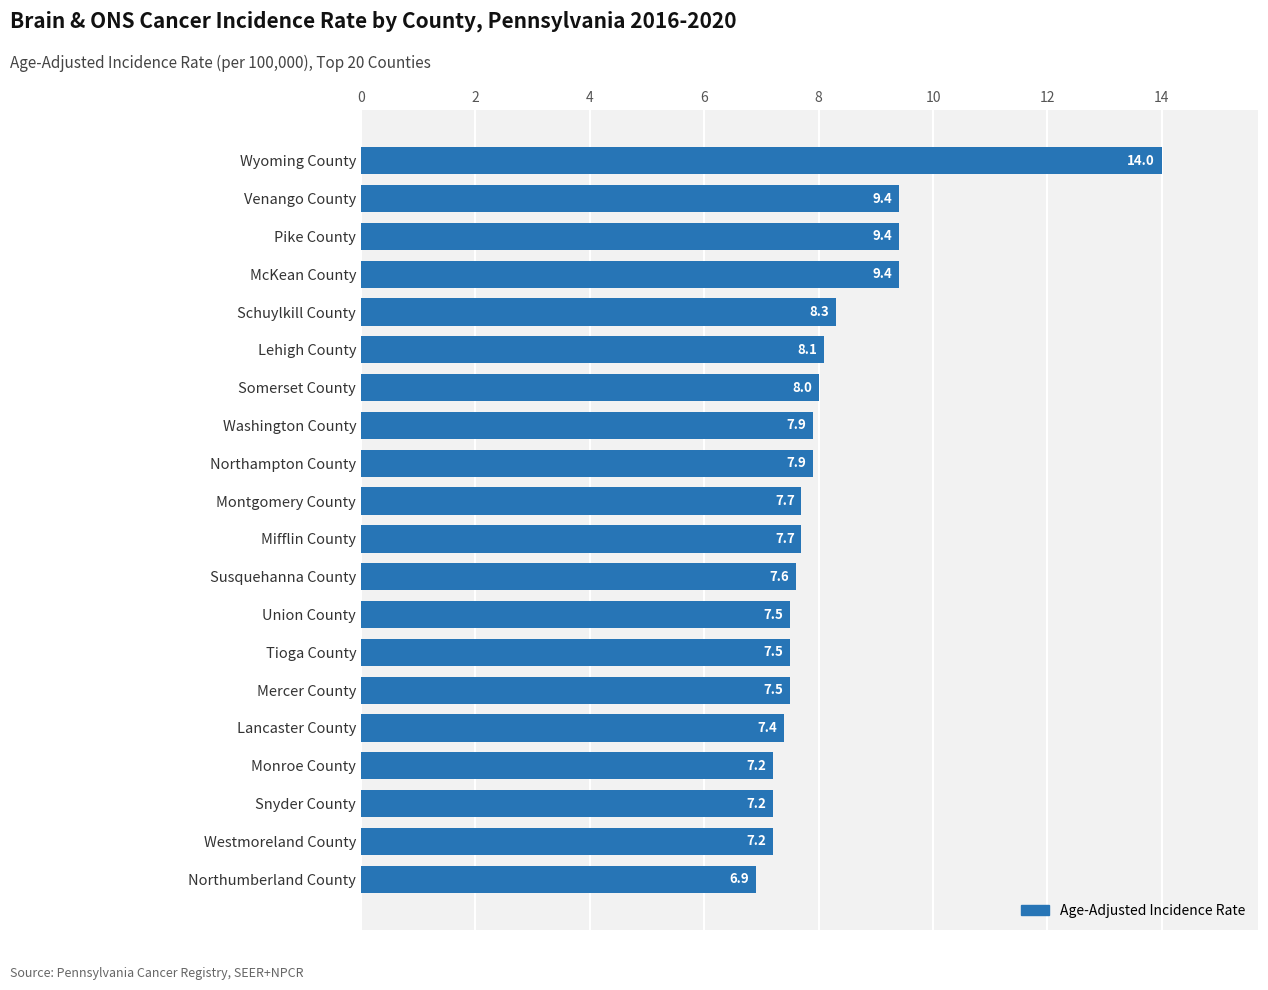

How many data points does each series have?

20